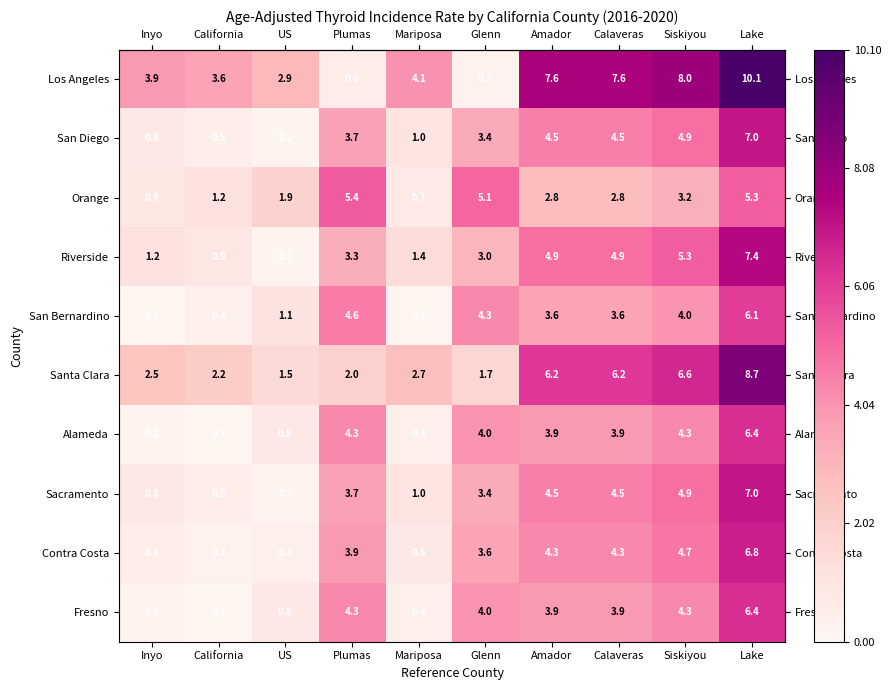

At which category is the sum across all series the highest?

Lake